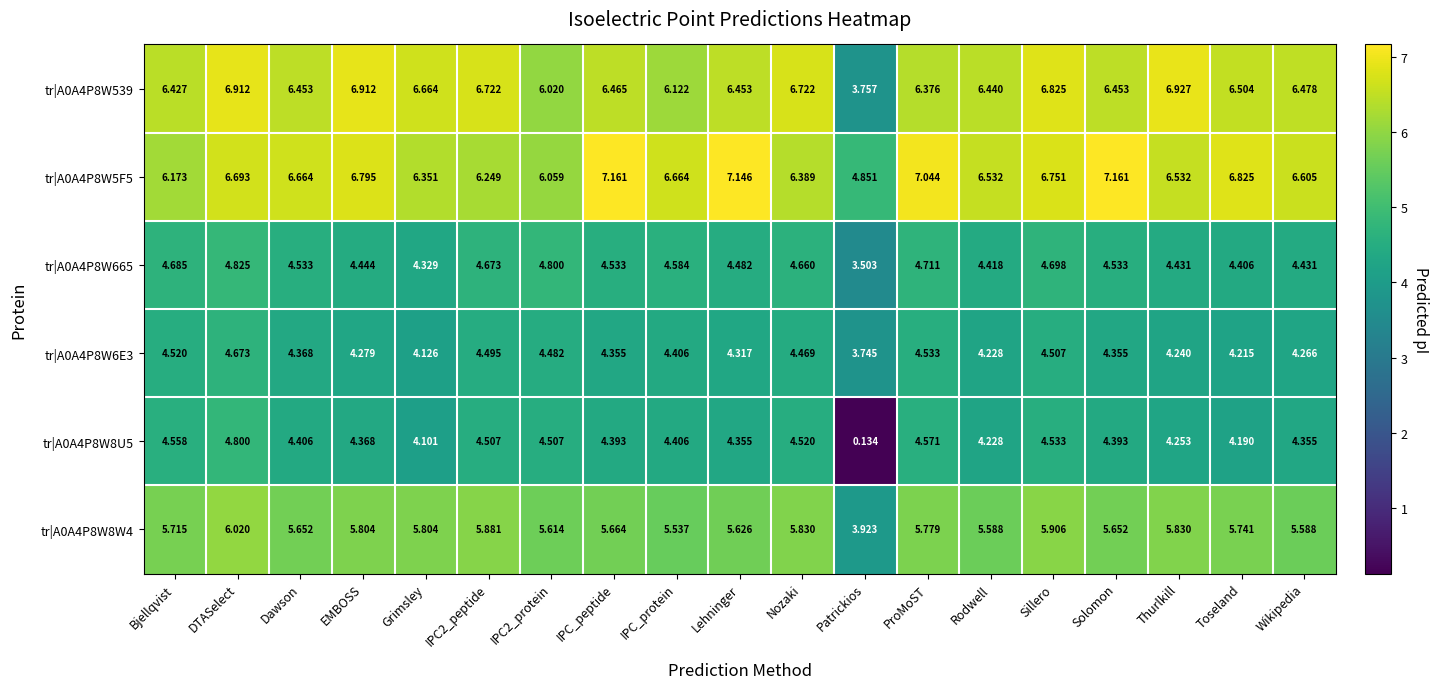

Between Nozaki and Solomon, which series saw the biggest shift?

tr|A0A4P8W5F5